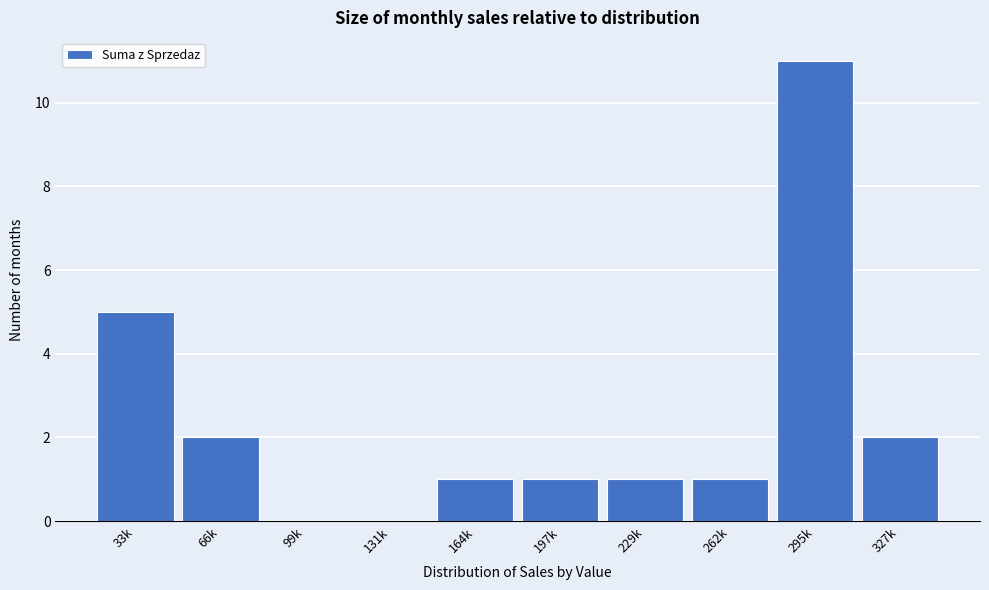

Reading left to right, extract all data points from this chart.

33k=5	66k=2	99k=0	131k=0	164k=1	197k=1	229k=1	262k=1	295k=11	327k=2